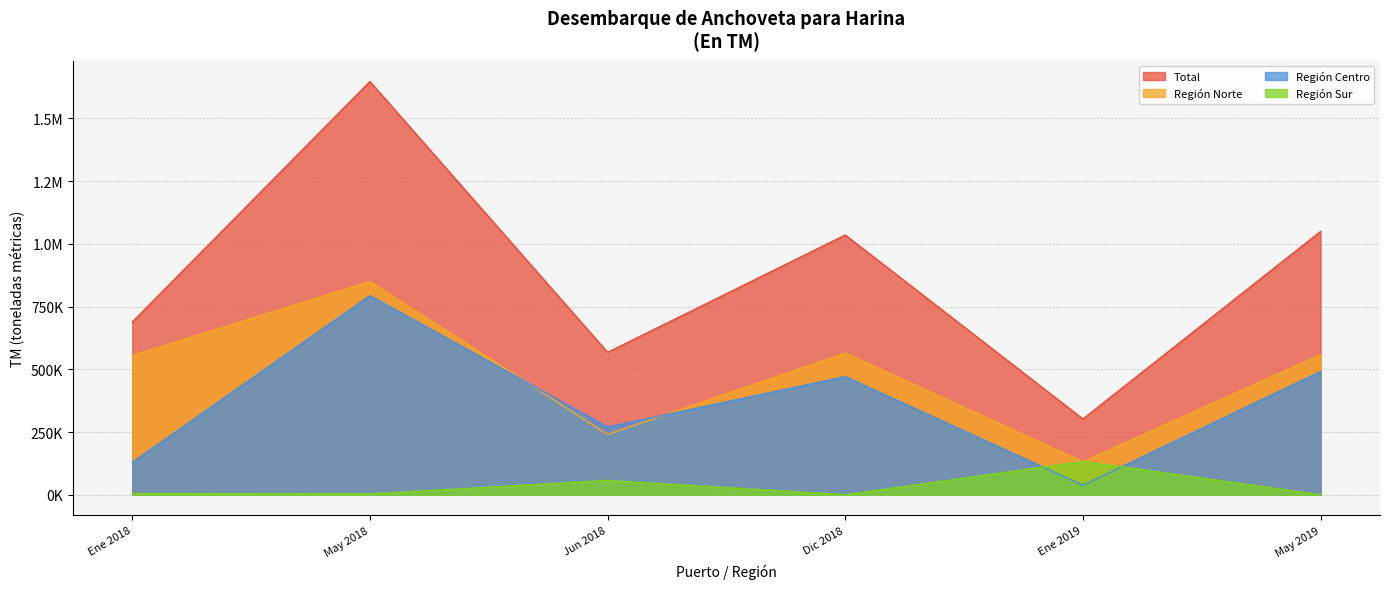

True or false: Dic 2018 and May 2019 intersect in this chart.

True